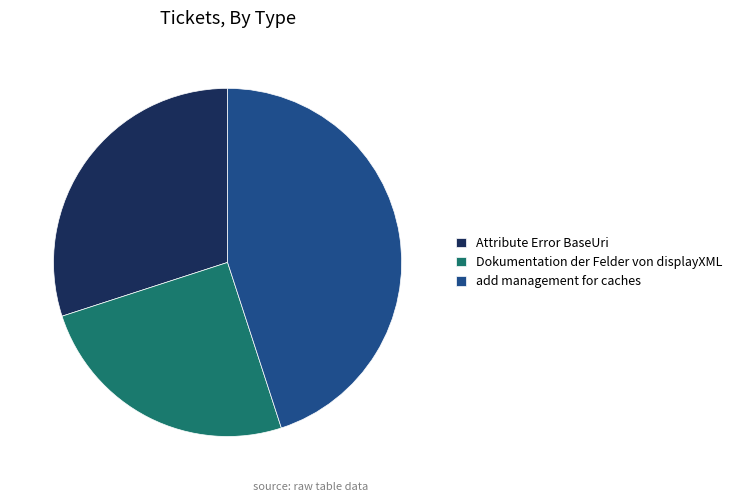

What is the ratio of the value at add management for caches to the value at Dokumentation der Felder von displayXML?

1.8